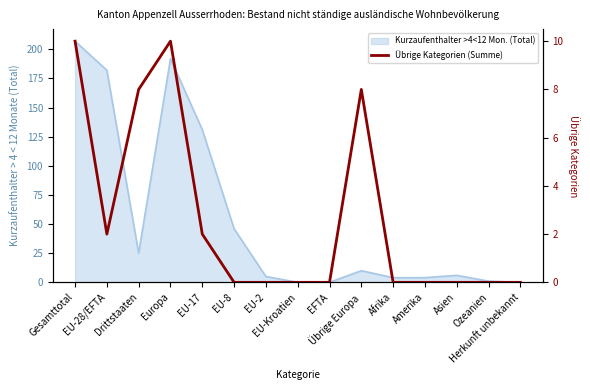

The chart shows a value of 2 at EU-17. True or false?

True